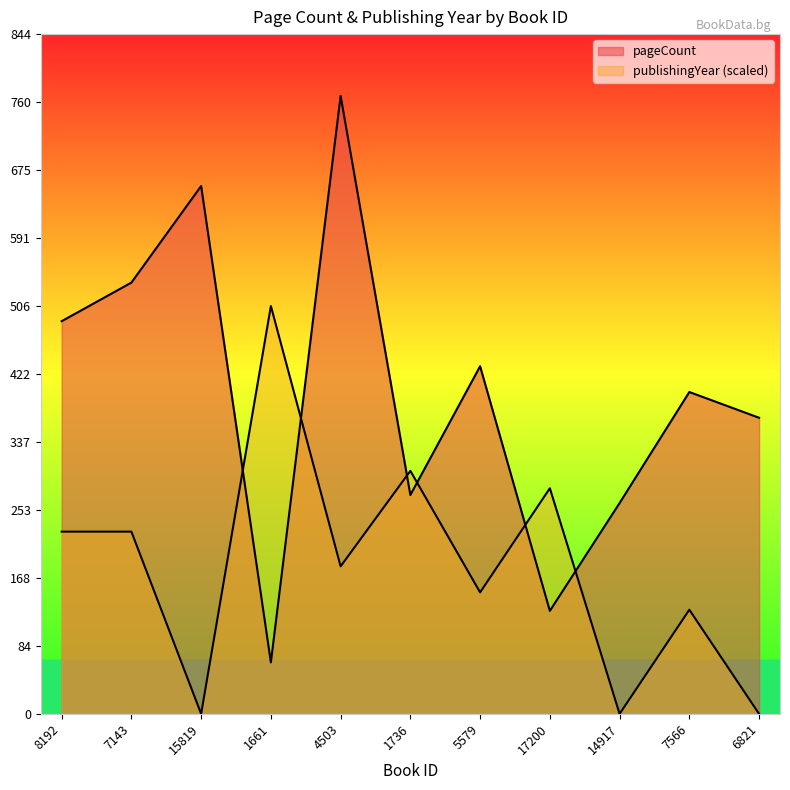

What is the difference between the maximum and minimum values in the pageCount series?

704.0